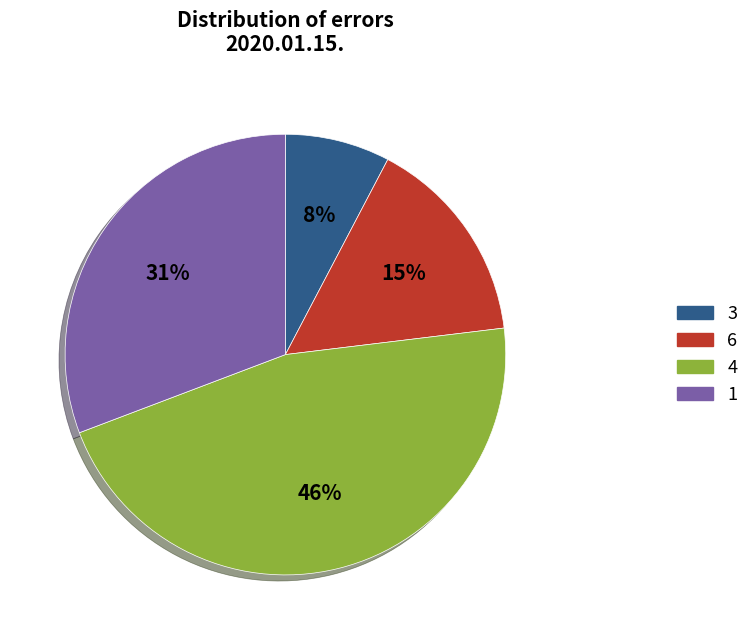

To the nearest percent, what portion does 4 represent?

46%